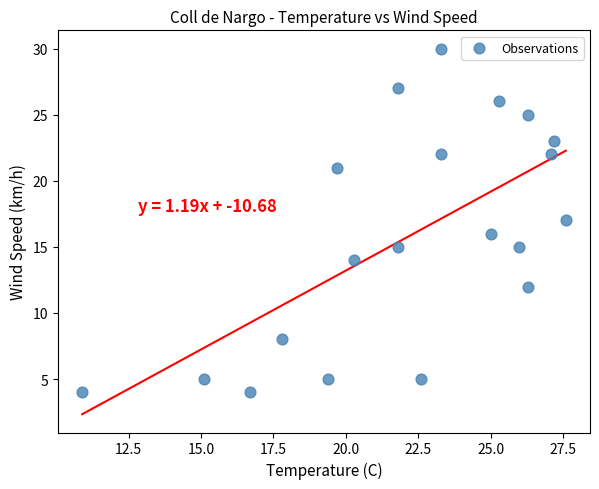

What is the range of Y values (max minus min)?

26